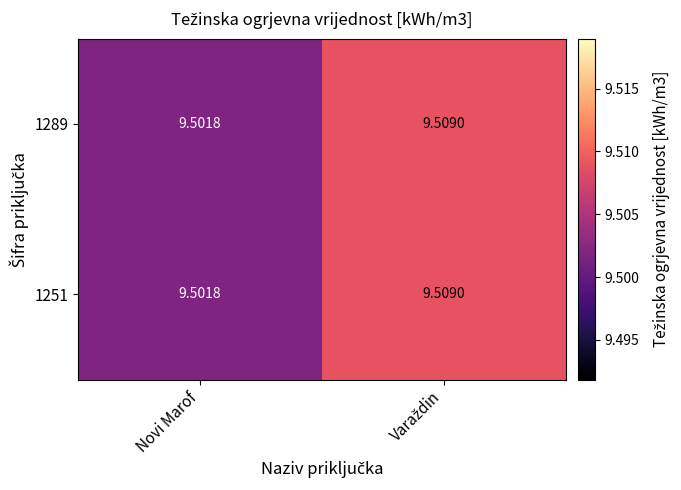

Which label corresponds to the smallest value in the chart?

Novi Marof